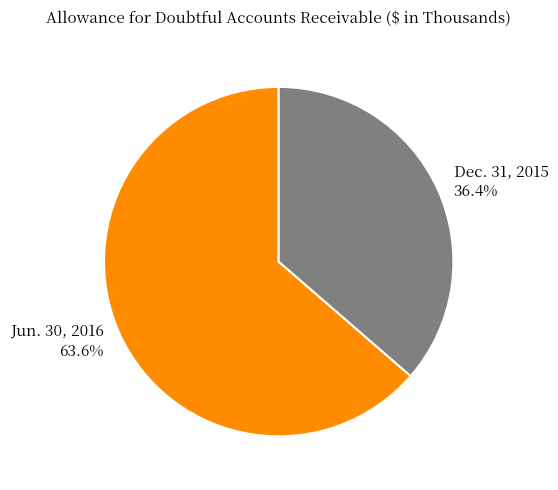

True or false: Jun. 30, 2016 accounts for 64% of the total.

True